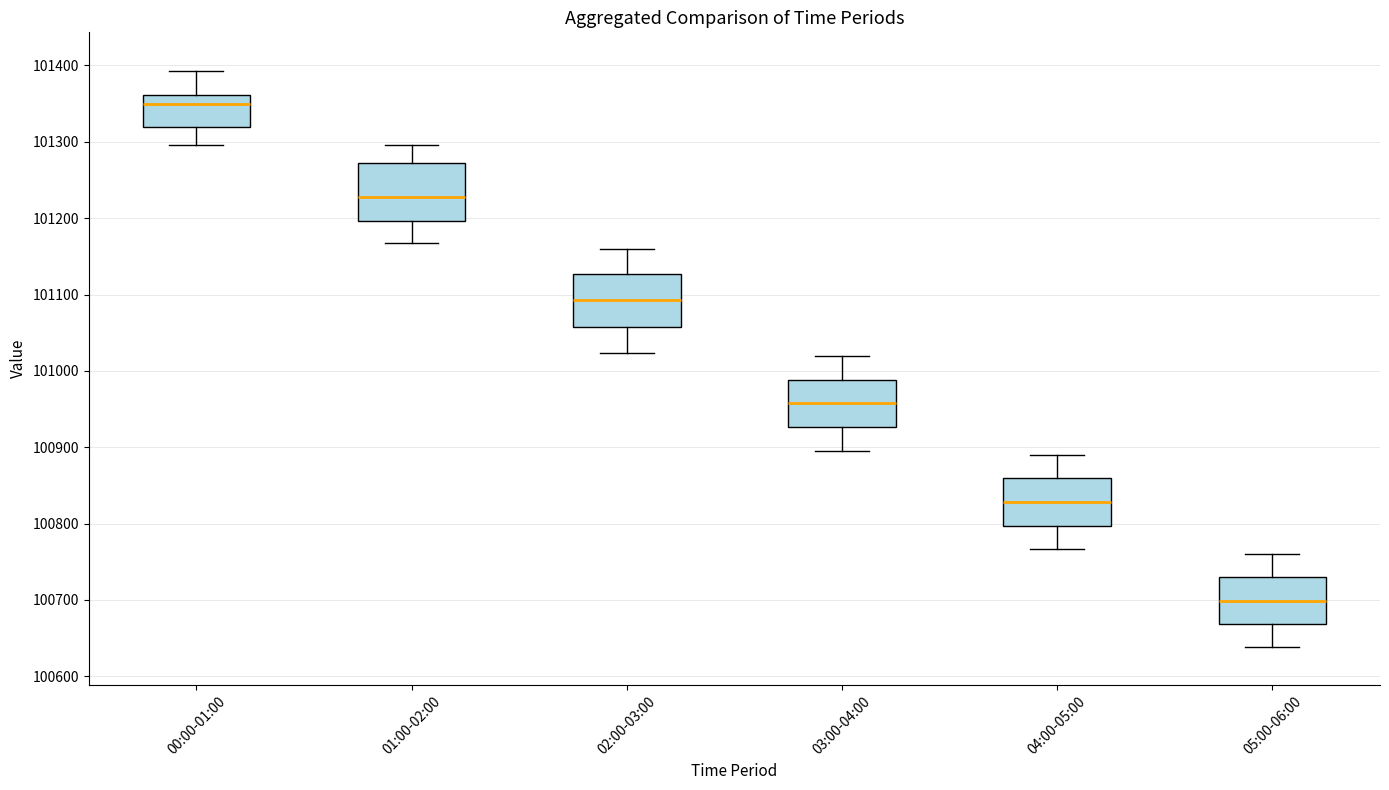

Reading left to right, transcribe this box plot: for each box, give where its median line is, the range the box spans, and where its two whiskers end, as read against the y-axis. The values are not printed on the chart, so give them approximately, as read against the axis.

00:00-01:00: median 101350, box 101320 to 101360, whiskers 101300 to 101390
01:00-02:00: median 101230, box 101200 to 101270, whiskers 101170 to 101300
02:00-03:00: median 101090, box 101060 to 101130, whiskers 101020 to 101160
03:00-04:00: median 100960, box 100930 to 100990, whiskers 100890 to 101020
04:00-05:00: median 100830, box 100800 to 100860, whiskers 100770 to 100890
05:00-06:00: median 100700, box 100670 to 100730, whiskers 100640 to 100760